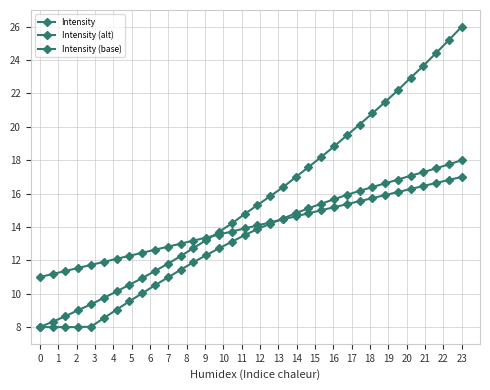

Reading left to right, list all the values displayed in this chart.

Intensity: 8.0	8.3	8.7	9.0	9.4	9.7	10.1	10.5	10.9	11.4	11.8	12.2	12.7	13.2	13.7	14.2	14.8	15.3	15.8	16.4	17.0	17.6	18.2	18.8	19.5	20.1	20.8	21.5	22.2	22.9	23.7	24.4	25.2	26.0
Intensity (alt): 8.0	8.0	8.0	8.0	8.0	8.5	9.1	9.5	10.0	10.5	11.0	11.4	11.9	12.3	12.7	13.1	13.5	13.9	14.2	14.5	14.8	15.1	15.4	15.7	15.9	16.2	16.4	16.6	16.8	17.1	17.3	17.5	17.8	18.0
Intensity (base): 11.0	11.2	11.4	11.5	11.7	11.9	12.1	12.3	12.5	12.6	12.8	13.0	13.2	13.4	13.5	13.7	13.9	14.1	14.3	14.5	14.6	14.8	15.0	15.2	15.4	15.5	15.7	15.9	16.1	16.3	16.5	16.6	16.8	17.0